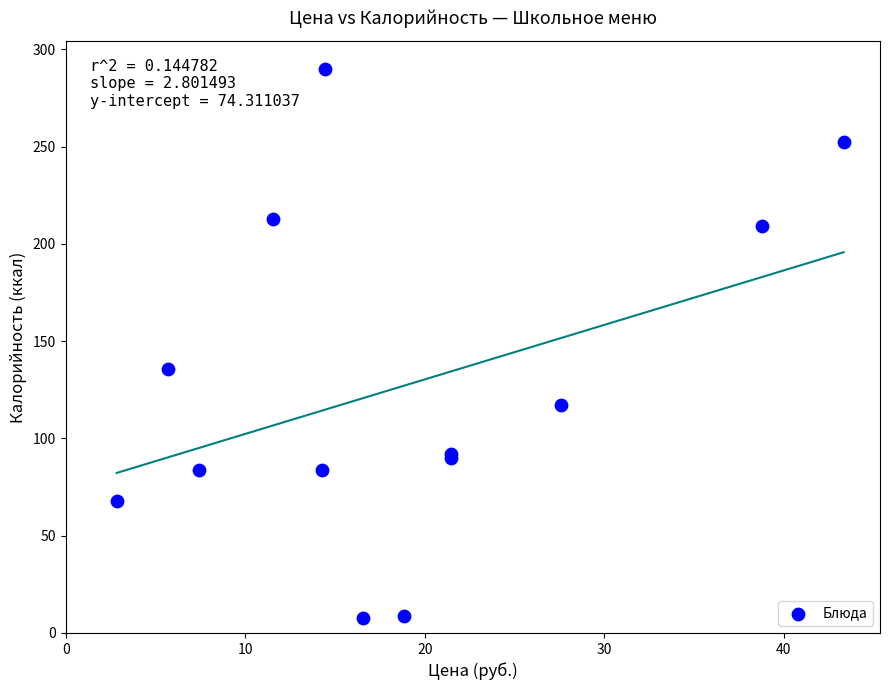

What Y value in the scatter plot is closest to 148?

135.6